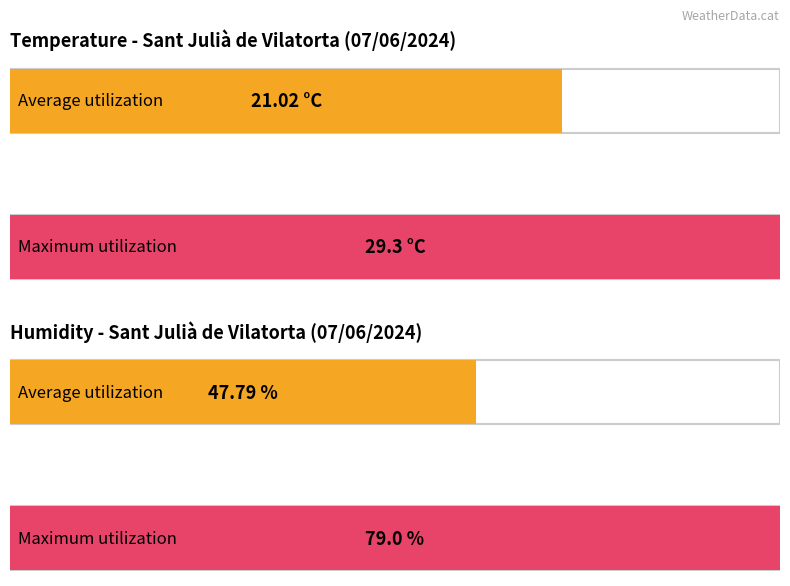

Is it true that Humidity (%) equals 79.0 at 07:00?

True